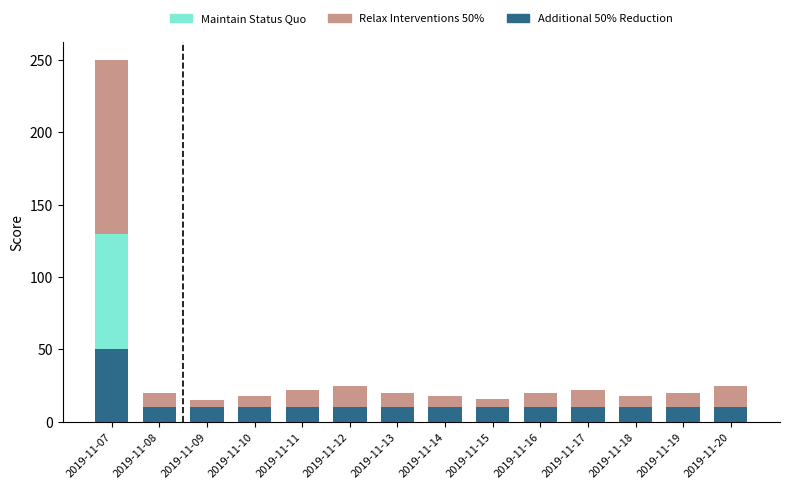

At which category is the sum across all series the highest?

2019-11-07